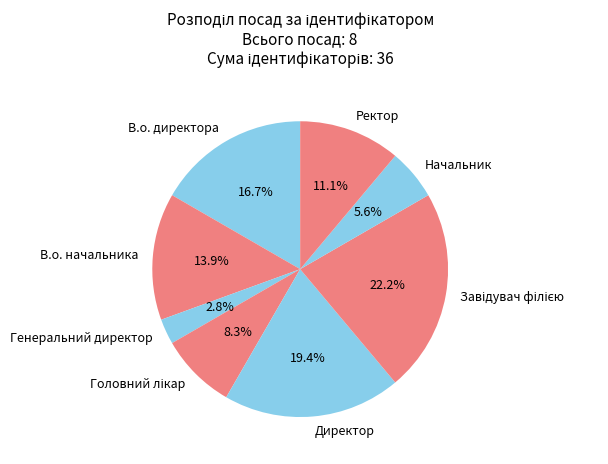

Does В.о. директора represent more than half of the total?

No